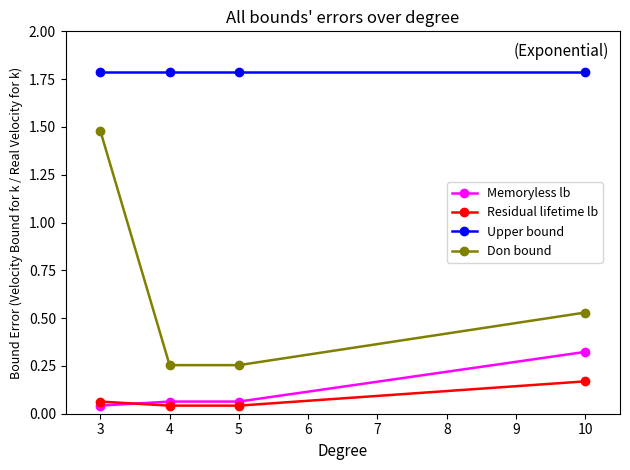

True or false: Upper bound has a value of 1.8 at 3.

True